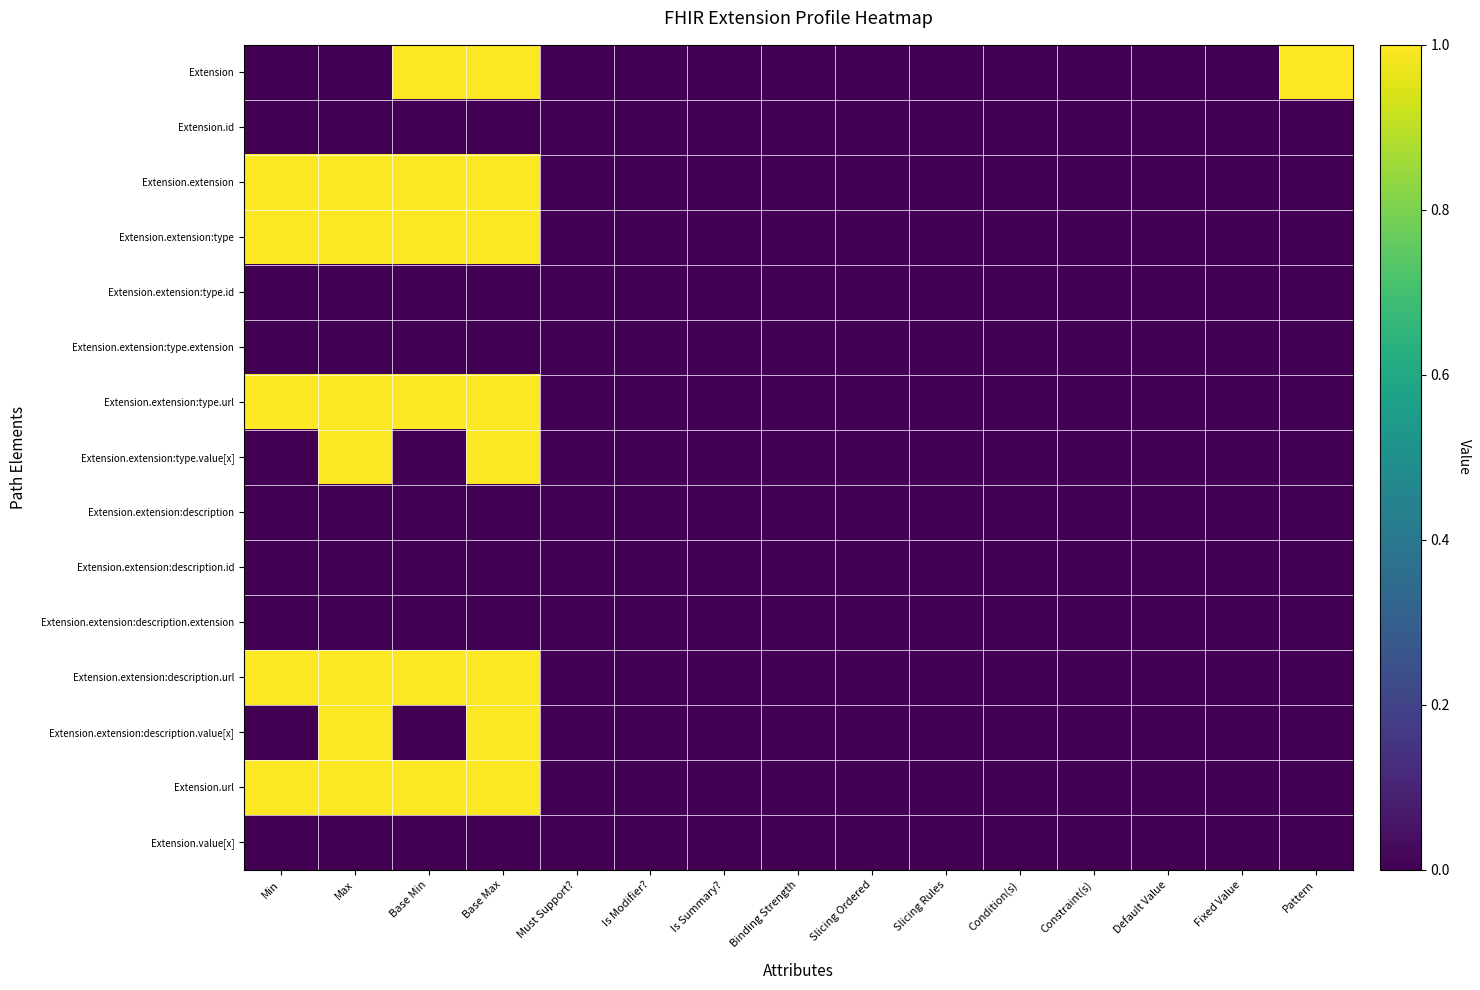

Reading right to left, list all the values displayed in this chart.

Extension: Pattern=1	Fixed Value=0	Default Value=0	Constraint(s)=0	Condition(s)=0	Slicing Rules=0	Slicing Ordered=0	Binding Strength=0	Is Summary?=0	Is Modifier?=0	Must Support?=0	Base Max=1	Base Min=1	Max=0	Min=0
Extension.id: Pattern=0	Fixed Value=0	Default Value=0	Constraint(s)=0	Condition(s)=0	Slicing Rules=0	Slicing Ordered=0	Binding Strength=0	Is Summary?=0	Is Modifier?=0	Must Support?=0	Base Max=0	Base Min=0	Max=0	Min=0
Extension.extension: Pattern=0	Fixed Value=0	Default Value=0	Constraint(s)=0	Condition(s)=0	Slicing Rules=0	Slicing Ordered=0	Binding Strength=0	Is Summary?=0	Is Modifier?=0	Must Support?=0	Base Max=1	Base Min=1	Max=1	Min=1
Extension.extension:type: Pattern=0	Fixed Value=0	Default Value=0	Constraint(s)=0	Condition(s)=0	Slicing Rules=0	Slicing Ordered=0	Binding Strength=0	Is Summary?=0	Is Modifier?=0	Must Support?=0	Base Max=1	Base Min=1	Max=1	Min=1
Extension.extension:type.id: Pattern=0	Fixed Value=0	Default Value=0	Constraint(s)=0	Condition(s)=0	Slicing Rules=0	Slicing Ordered=0	Binding Strength=0	Is Summary?=0	Is Modifier?=0	Must Support?=0	Base Max=0	Base Min=0	Max=0	Min=0
Extension.extension:type.extension: Pattern=0	Fixed Value=0	Default Value=0	Constraint(s)=0	Condition(s)=0	Slicing Rules=0	Slicing Ordered=0	Binding Strength=0	Is Summary?=0	Is Modifier?=0	Must Support?=0	Base Max=0	Base Min=0	Max=0	Min=0
Extension.extension:type.url: Pattern=0	Fixed Value=0	Default Value=0	Constraint(s)=0	Condition(s)=0	Slicing Rules=0	Slicing Ordered=0	Binding Strength=0	Is Summary?=0	Is Modifier?=0	Must Support?=0	Base Max=1	Base Min=1	Max=1	Min=1
Extension.extension:type.value[x]: Pattern=0	Fixed Value=0	Default Value=0	Constraint(s)=0	Condition(s)=0	Slicing Rules=0	Slicing Ordered=0	Binding Strength=0	Is Summary?=0	Is Modifier?=0	Must Support?=0	Base Max=1	Base Min=0	Max=1	Min=0
Extension.extension:description: Pattern=0	Fixed Value=0	Default Value=0	Constraint(s)=0	Condition(s)=0	Slicing Rules=0	Slicing Ordered=0	Binding Strength=0	Is Summary?=0	Is Modifier?=0	Must Support?=0	Base Max=0	Base Min=0	Max=0	Min=0
Extension.extension:description.id: Pattern=0	Fixed Value=0	Default Value=0	Constraint(s)=0	Condition(s)=0	Slicing Rules=0	Slicing Ordered=0	Binding Strength=0	Is Summary?=0	Is Modifier?=0	Must Support?=0	Base Max=0	Base Min=0	Max=0	Min=0
Extension.extension:description.extension: Pattern=0	Fixed Value=0	Default Value=0	Constraint(s)=0	Condition(s)=0	Slicing Rules=0	Slicing Ordered=0	Binding Strength=0	Is Summary?=0	Is Modifier?=0	Must Support?=0	Base Max=0	Base Min=0	Max=0	Min=0
Extension.extension:description.url: Pattern=0	Fixed Value=0	Default Value=0	Constraint(s)=0	Condition(s)=0	Slicing Rules=0	Slicing Ordered=0	Binding Strength=0	Is Summary?=0	Is Modifier?=0	Must Support?=0	Base Max=1	Base Min=1	Max=1	Min=1
Extension.extension:description.value[x]: Pattern=0	Fixed Value=0	Default Value=0	Constraint(s)=0	Condition(s)=0	Slicing Rules=0	Slicing Ordered=0	Binding Strength=0	Is Summary?=0	Is Modifier?=0	Must Support?=0	Base Max=1	Base Min=0	Max=1	Min=0
Extension.url: Pattern=0	Fixed Value=0	Default Value=0	Constraint(s)=0	Condition(s)=0	Slicing Rules=0	Slicing Ordered=0	Binding Strength=0	Is Summary?=0	Is Modifier?=0	Must Support?=0	Base Max=1	Base Min=1	Max=1	Min=1
Extension.value[x]: Pattern=0	Fixed Value=0	Default Value=0	Constraint(s)=0	Condition(s)=0	Slicing Rules=0	Slicing Ordered=0	Binding Strength=0	Is Summary?=0	Is Modifier?=0	Must Support?=0	Base Max=0	Base Min=0	Max=0	Min=0